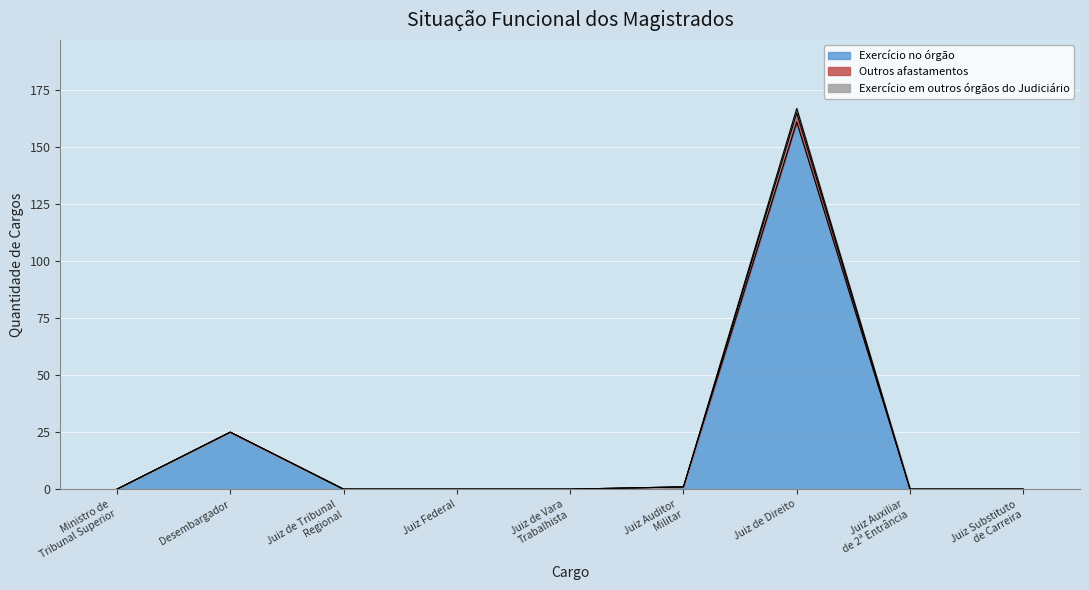

Where is the first local maximum for Exercício em outros órgãos do Judiciário?

Desembargador